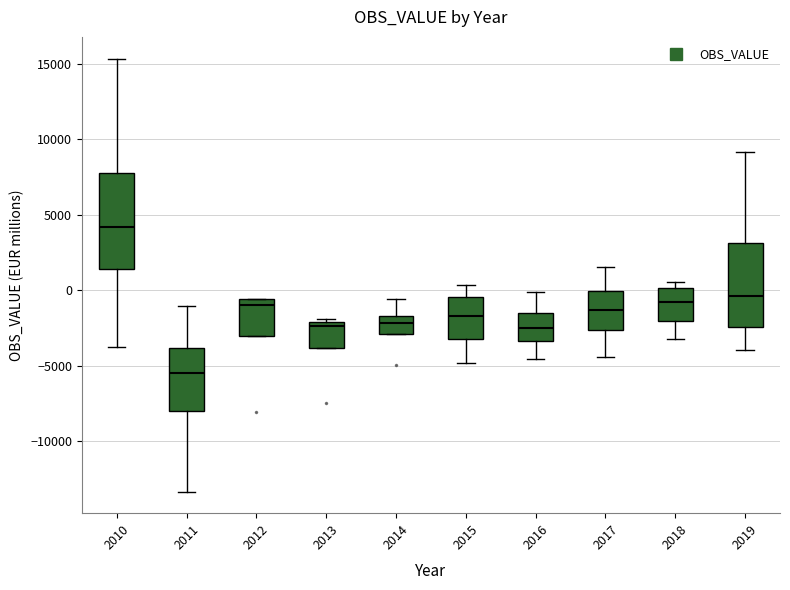

Reading left to right, read every box against the y-axis: the position of its median line, the range the box covers, and the ends of its whiskers. The values are not printed on the chart, so give them approximately, as read against the axis.

2010: median 4000, box 1500 to 8000, whiskers -4000 to 15500
2011: median -5500, box -8000 to -4000, whiskers -13500 to -1000
2012: median -1000, box -3000 to -500, whiskers -3000 to -500
2013: median -2500, box -4000 to -2000, whiskers -4000 to -2000 (just above the box's upper edge)
2014: median -2000, box -3000 to -1500, whiskers -3000 to -500
2015: median -1500, box -3000 to -500, whiskers -5000 to 500
2016: median -2500, box -3500 to -1500, whiskers -4500 to 0
2017: median -1500, box -2500 to 0, whiskers -4500 to 1500
2018: median -1000, box -2000 to 0, whiskers -3000 to 500
2019: median -500, box -2500 to 3000, whiskers -4000 to 9000